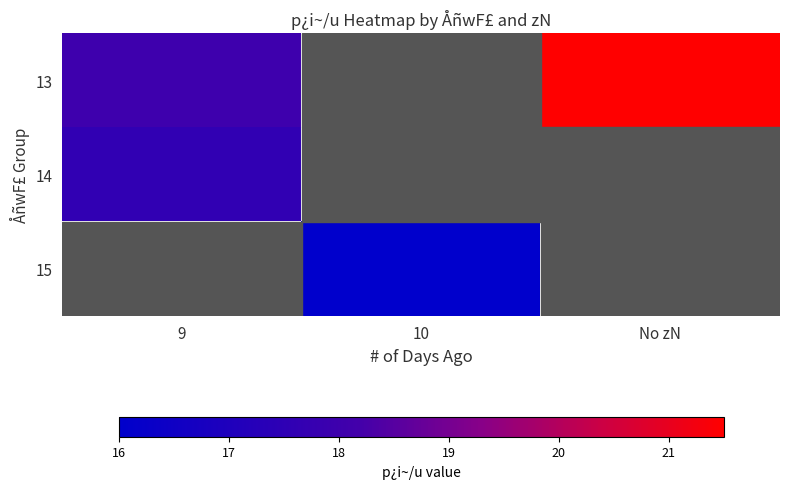

Count the number of categories in the chart.

3